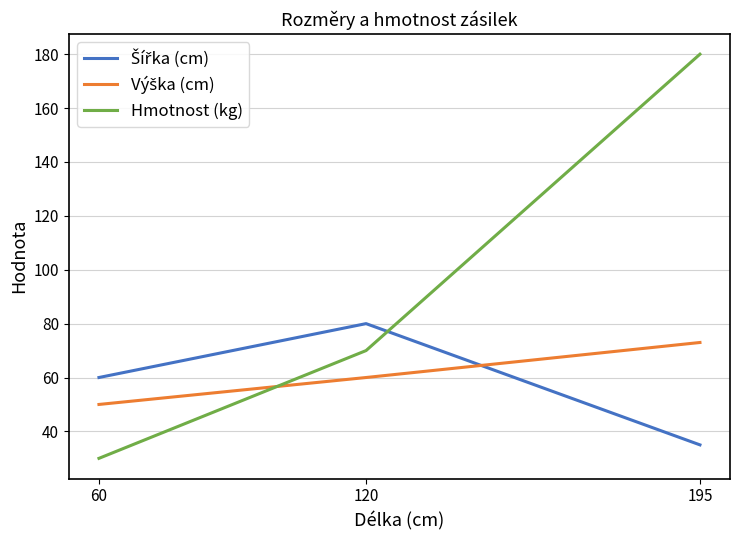

Does the chart have visible grid lines?

Yes